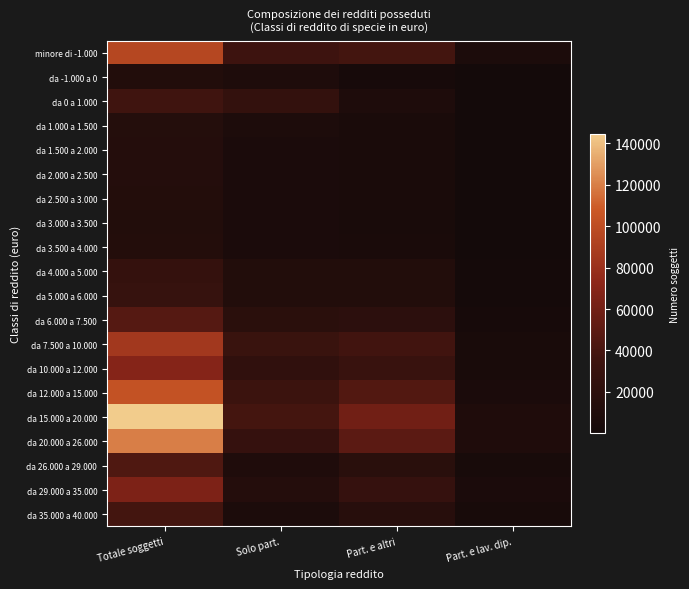

What is the spread (max minus min) of values at Part. e altri?

57338